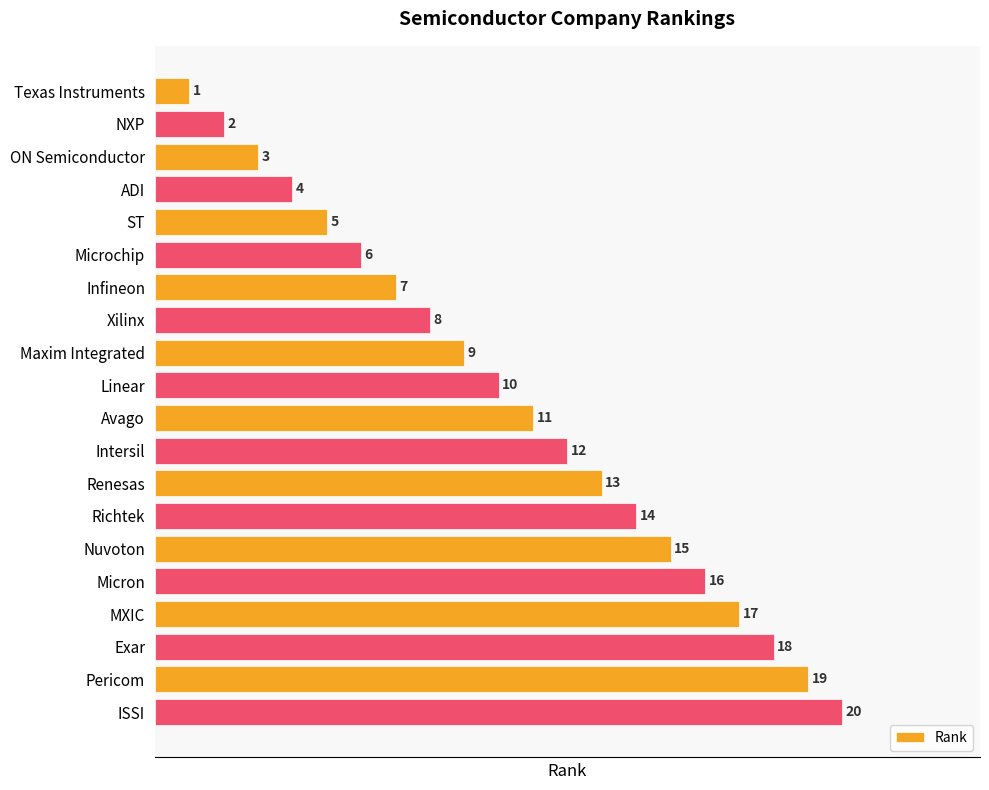

What is the label of the 6th bar from the top?

Microchip